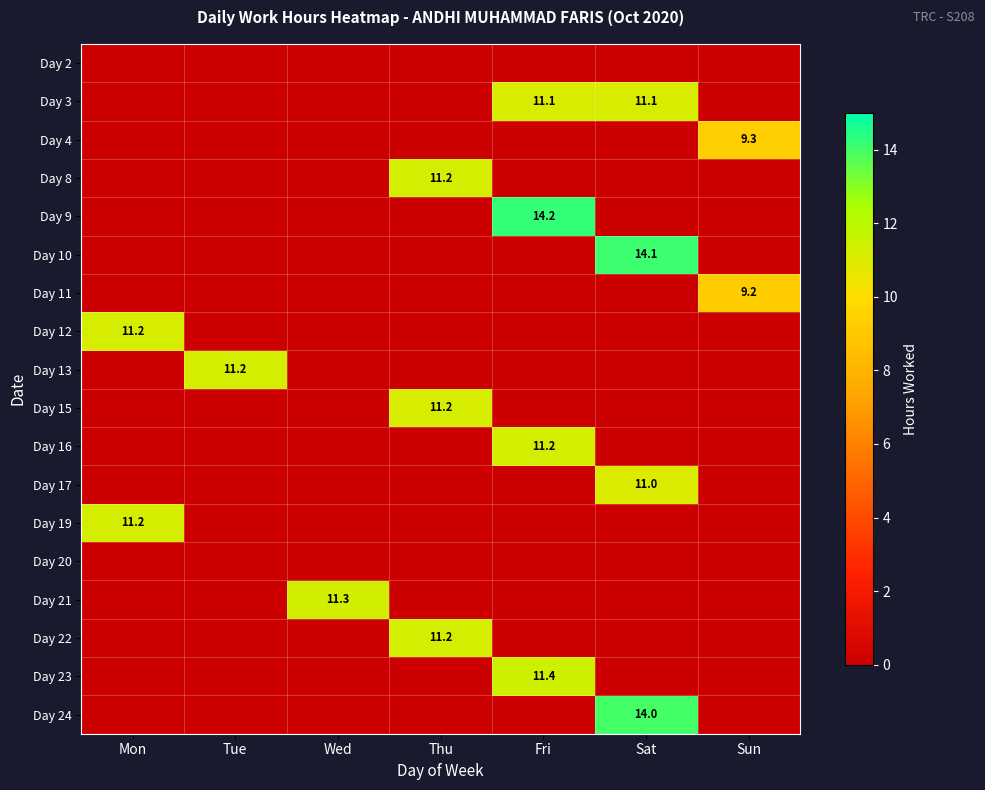

True or false: Day 11 has a value of 9.2 at Sun.

True